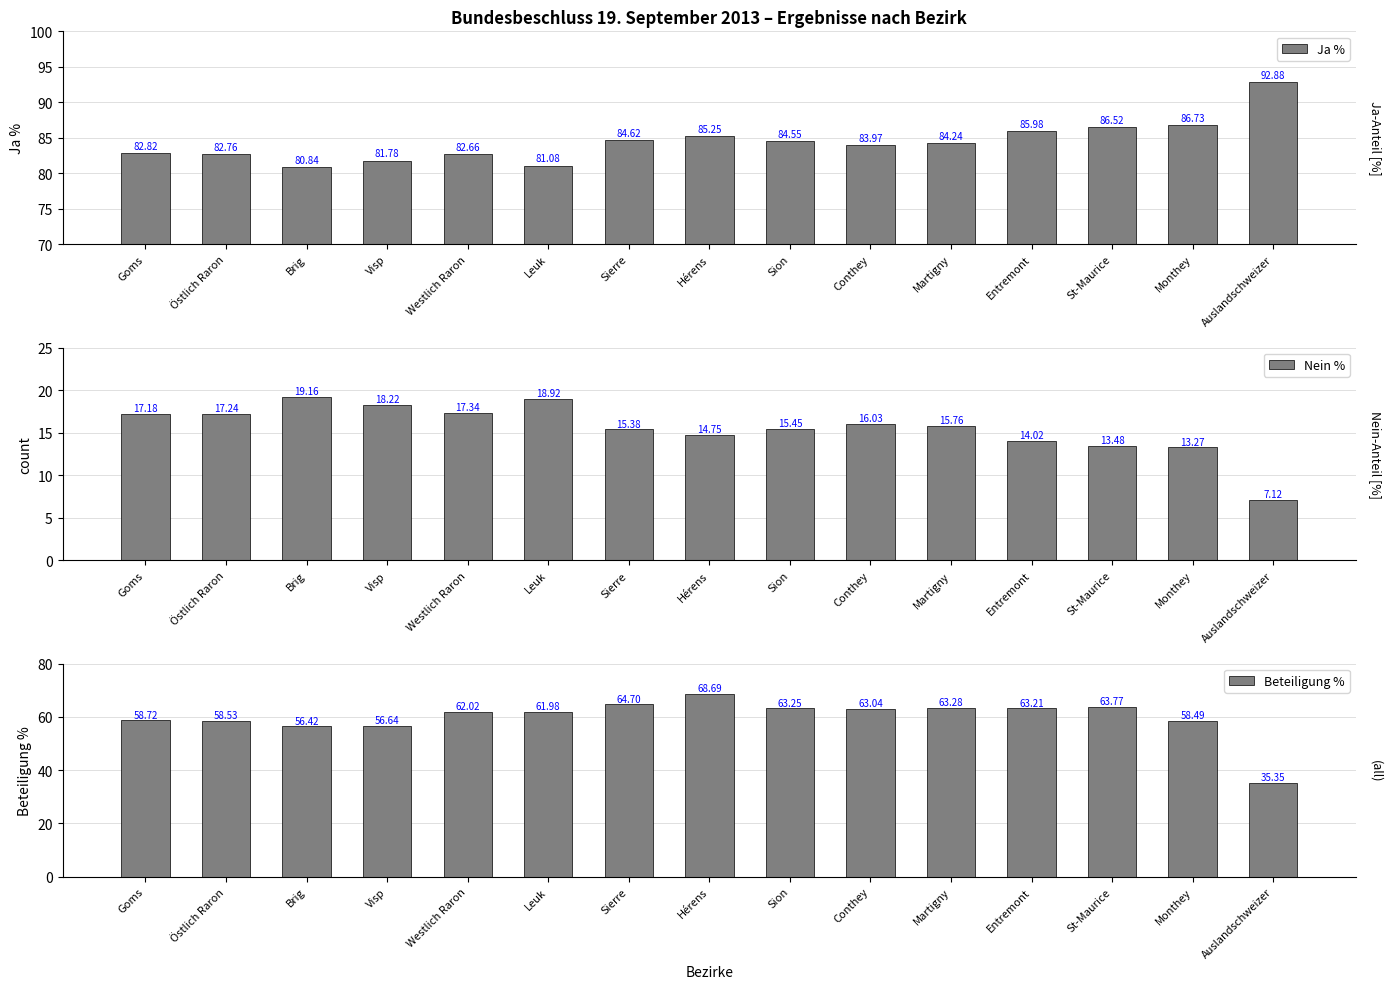

How many values in the Ja % series are below 84?

7